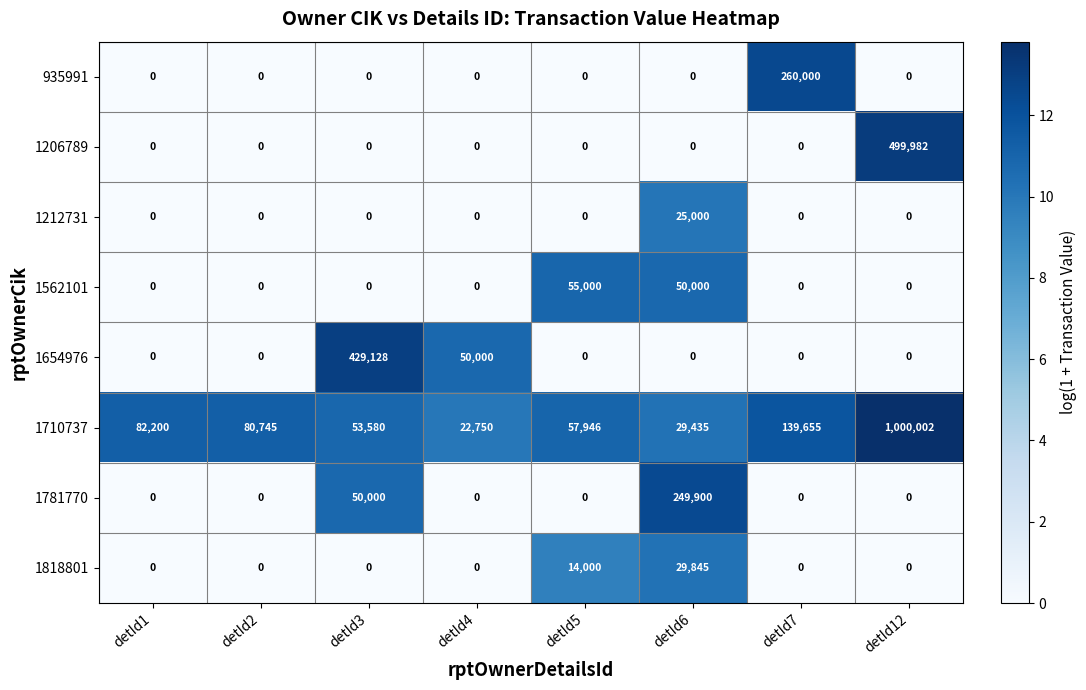

The value of 1654976 at detId1 is 238498. True or false?

False